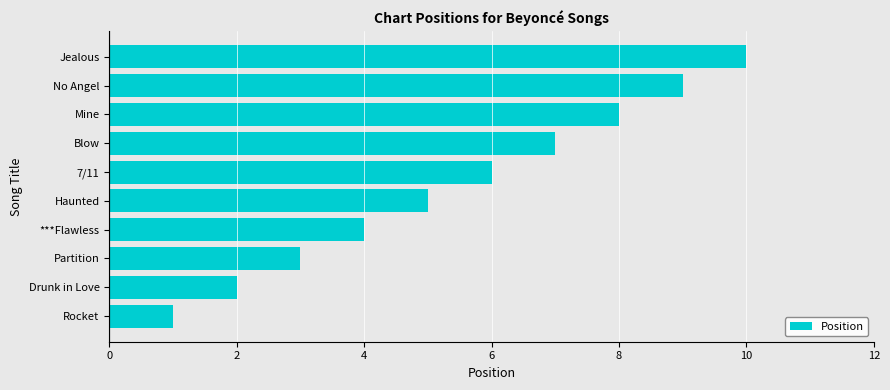

How many distinct data groups are displayed?

1